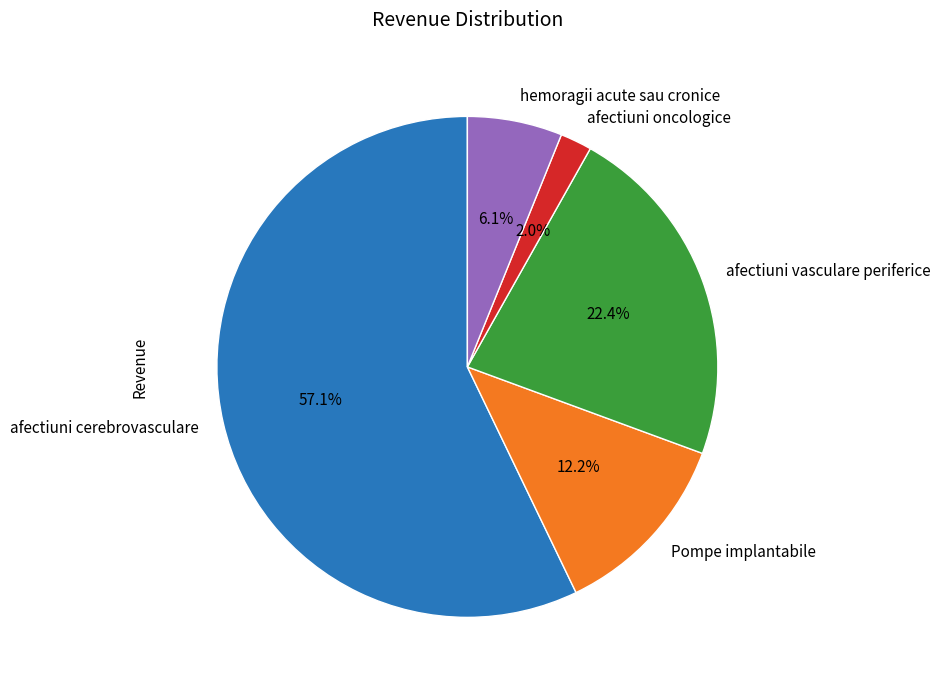

To the nearest percent, what percentage of the pie is afectiuni vasculare periferice?

22%